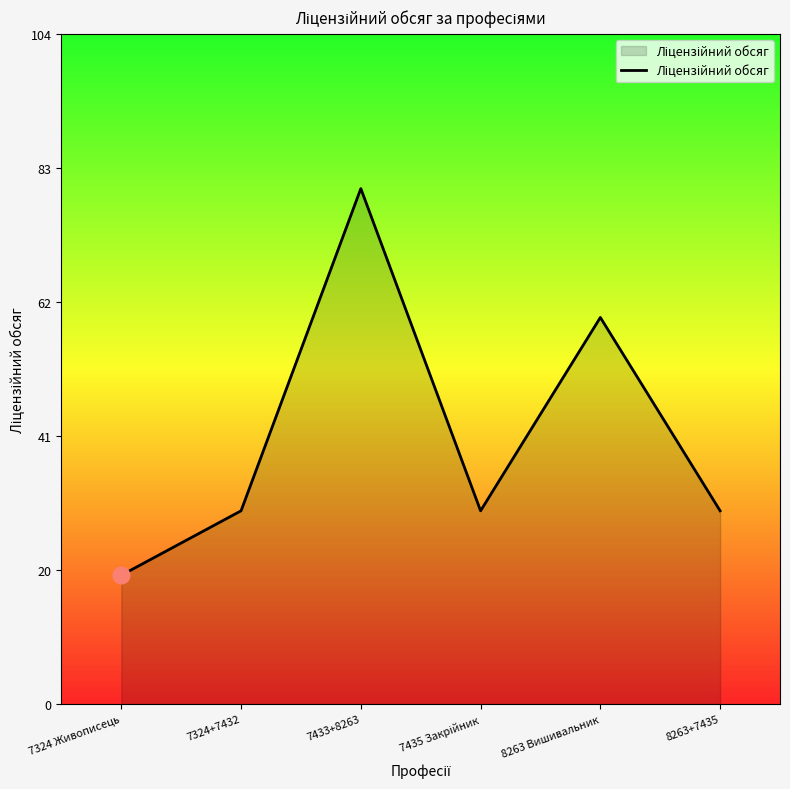

True or false: the data shows 47 at 7324+7432.

False